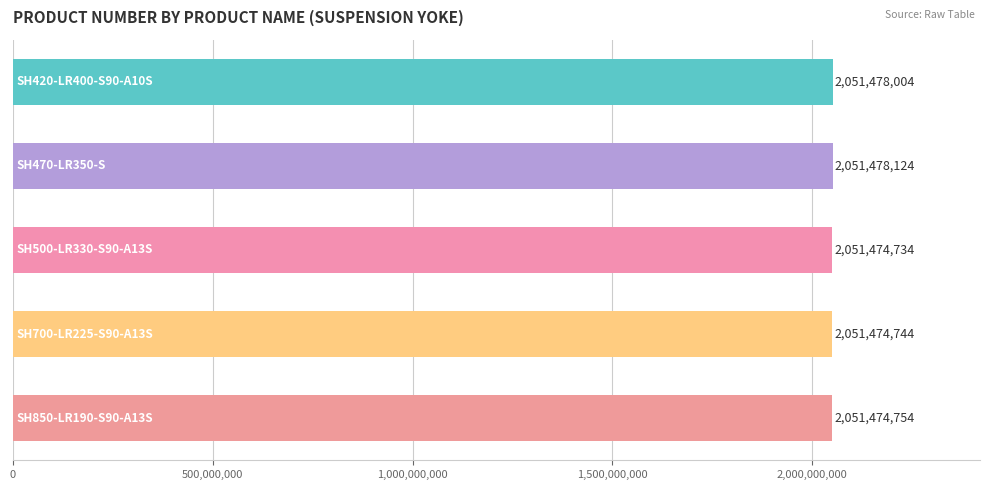

What is the sum of all values?

10257380360